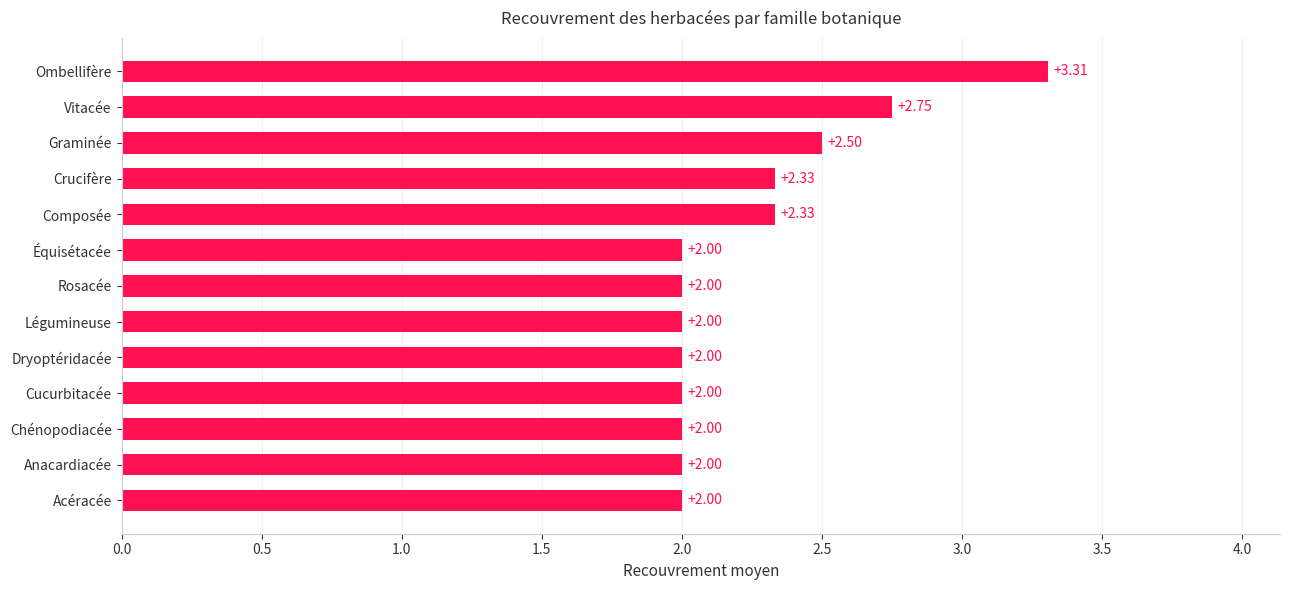

What is the average value?

2.2